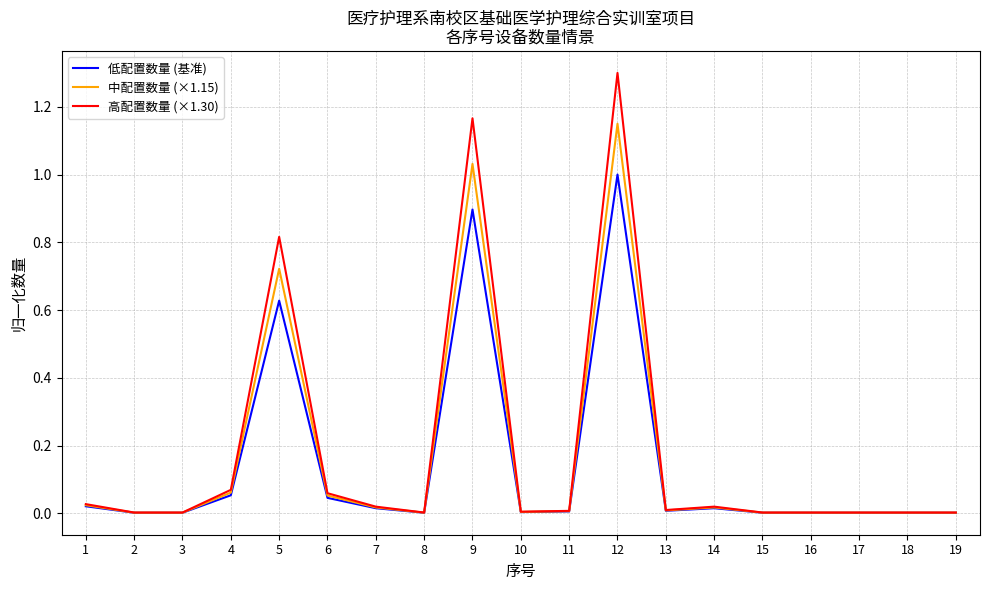

True or false: 中配置数量 (×1.15) has a value of 0.7 at 9.

False